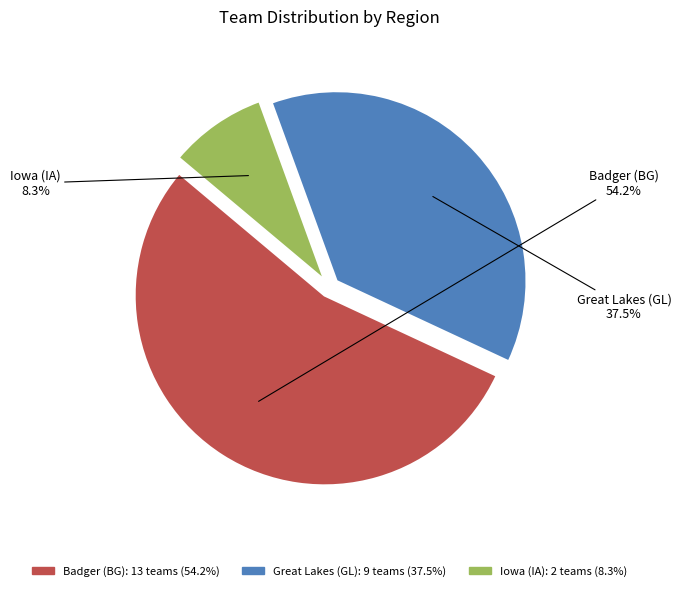

To the nearest percent, what portion does Iowa (IA) represent?

8%